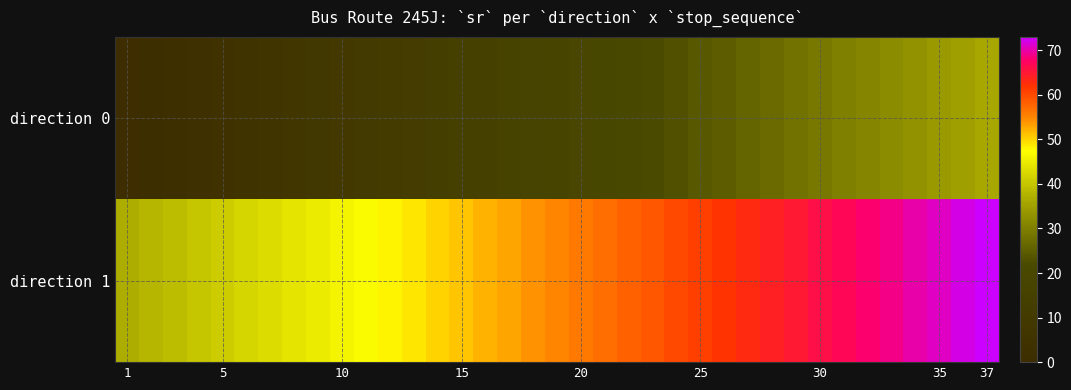

How many series are shown in this chart?

2